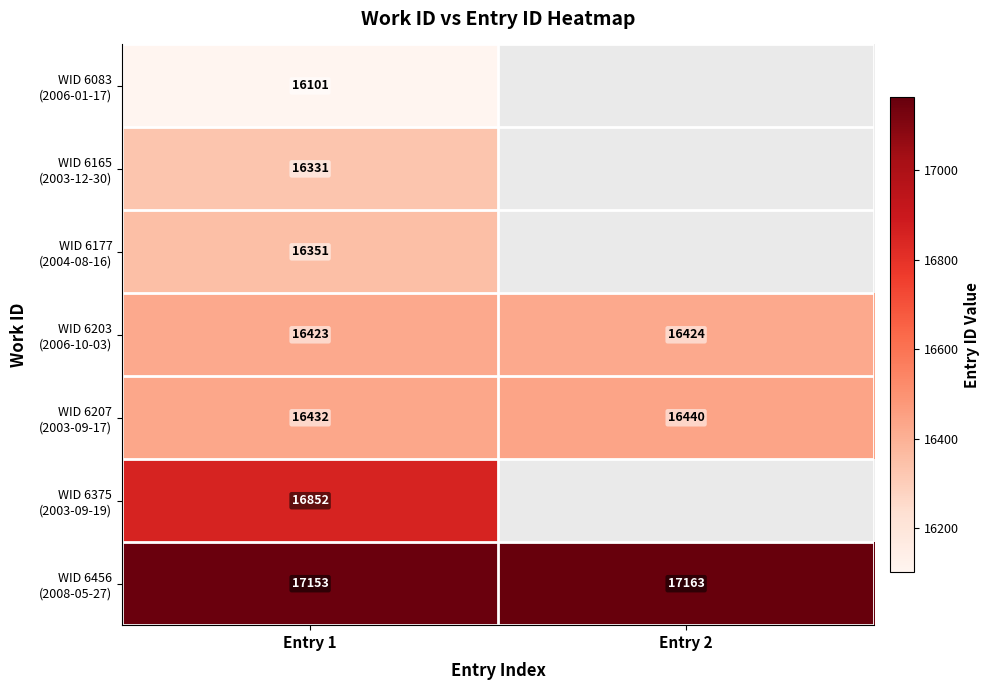

At how many categories does at least one series exceed 11265?

2